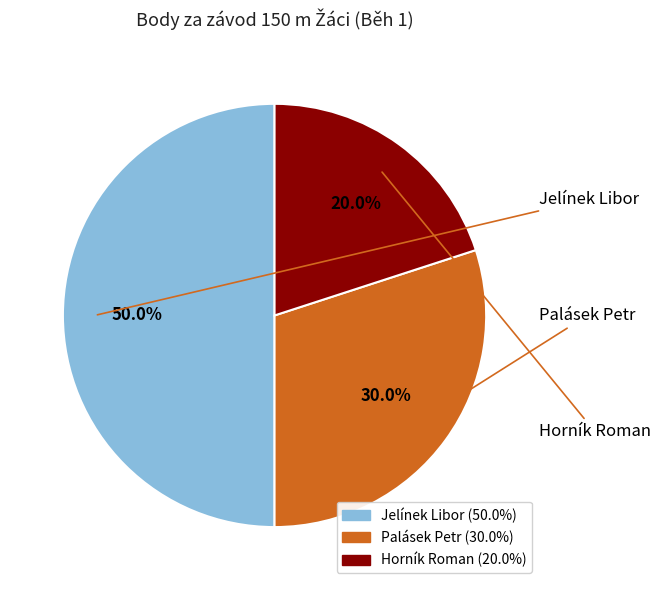

To the nearest percent, what is the difference between the largest and smallest slice percentages?

30%